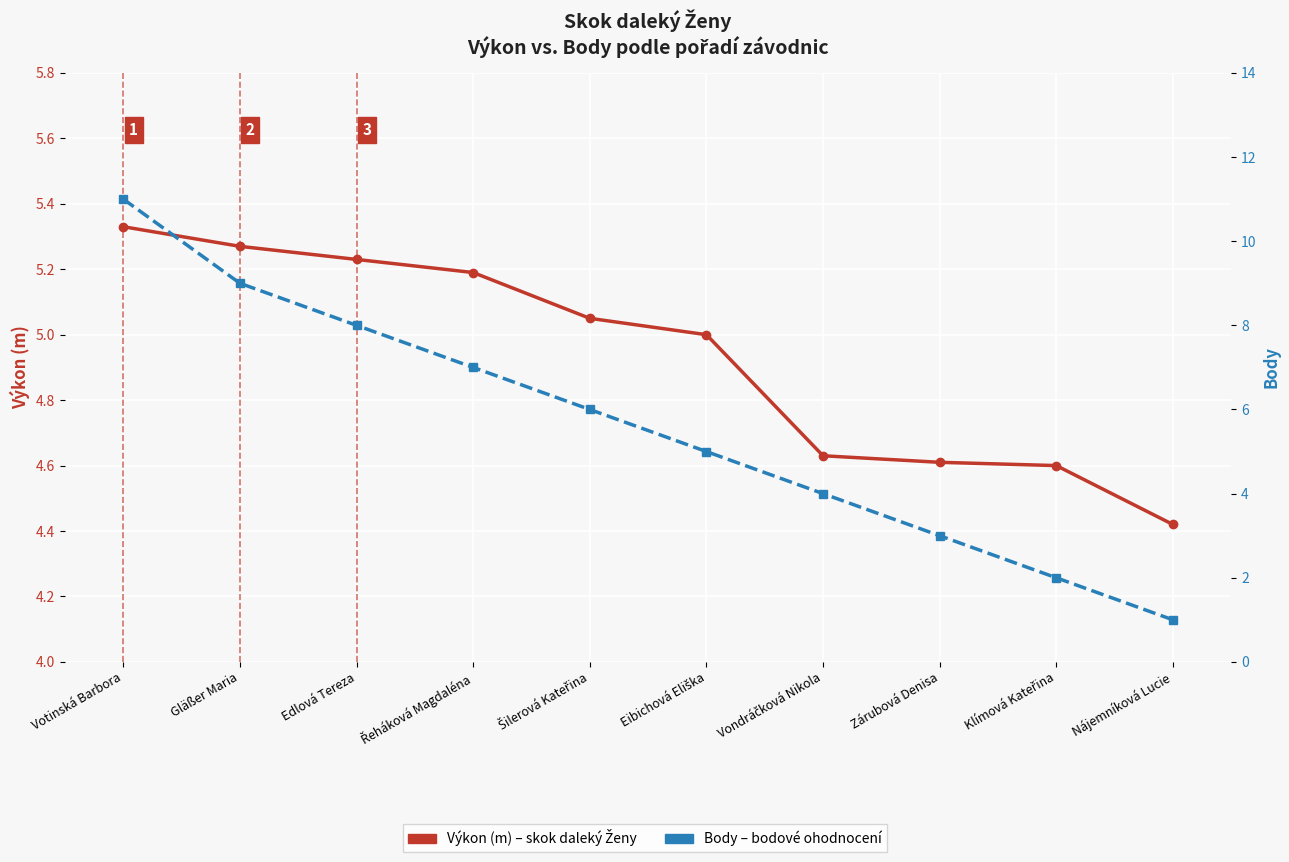

True or false: Výkon (m) and Body intersect in this chart.

False